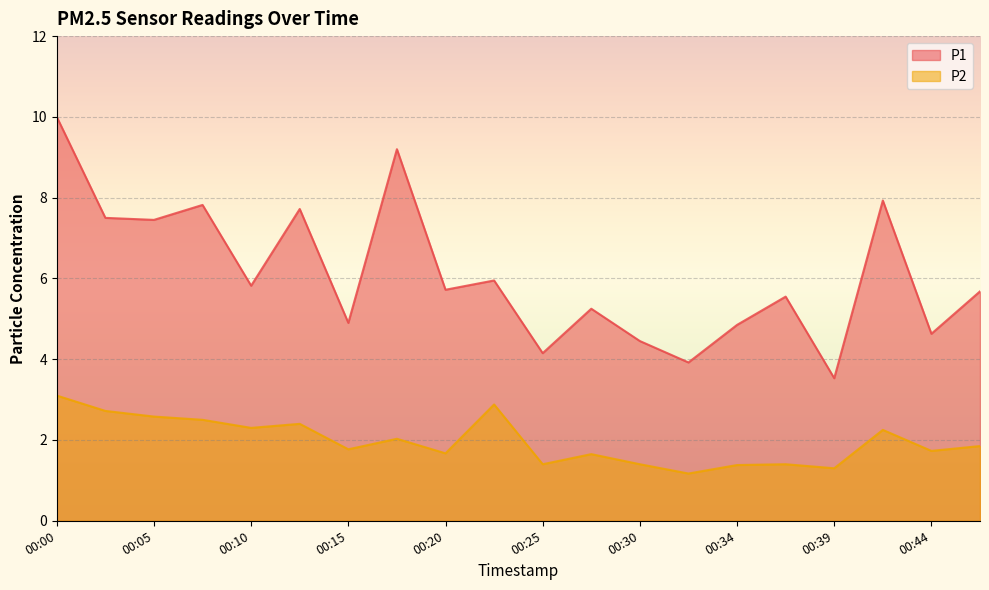

At 00:46, list the series in order from largest to smallest.

P1, P2